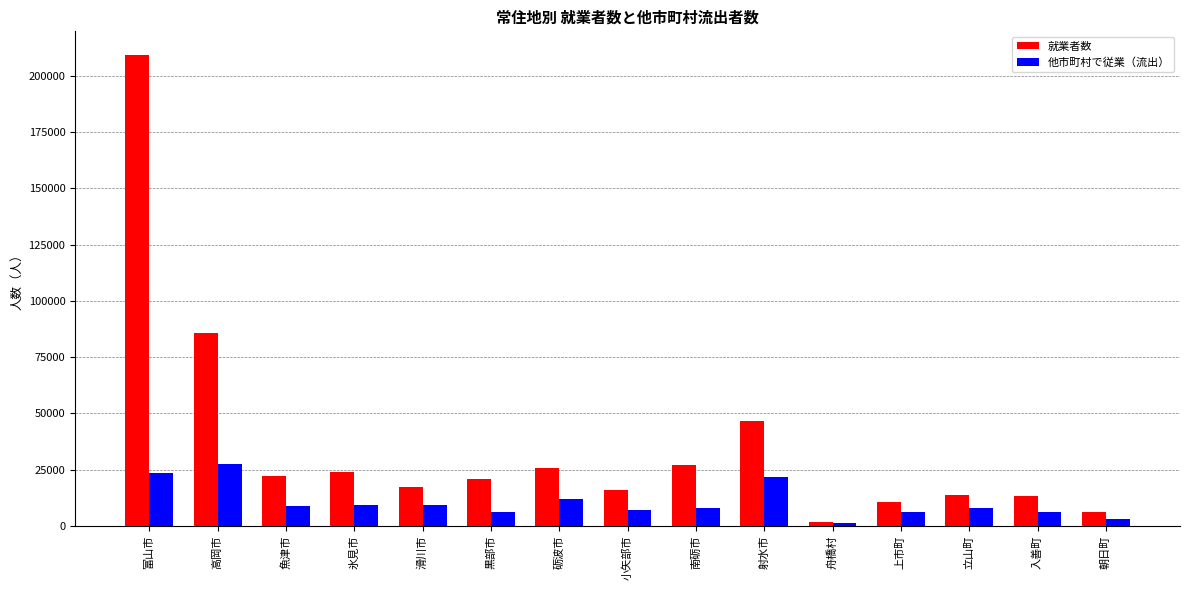

What is the label of the 6th bar from the right?

射水市